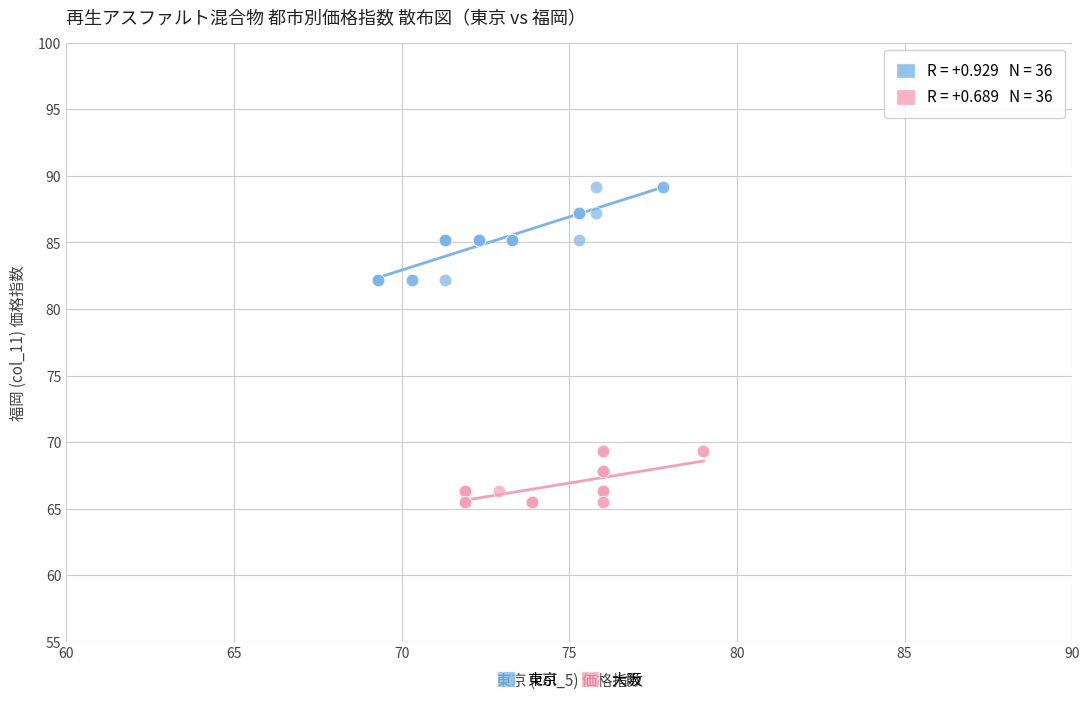

Which series has the largest Y range (max minus min)?

東京